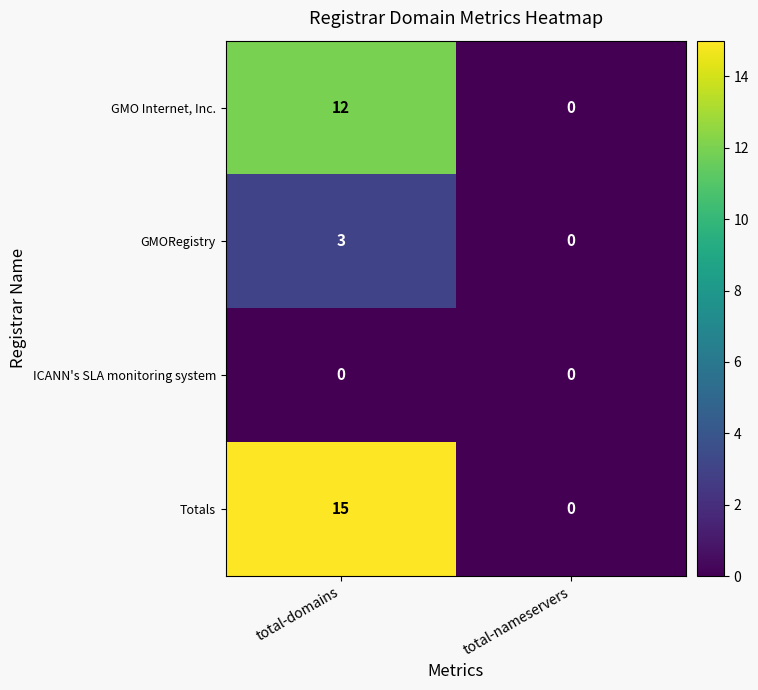

Where is Totals nearest to the value 7?

total-nameservers